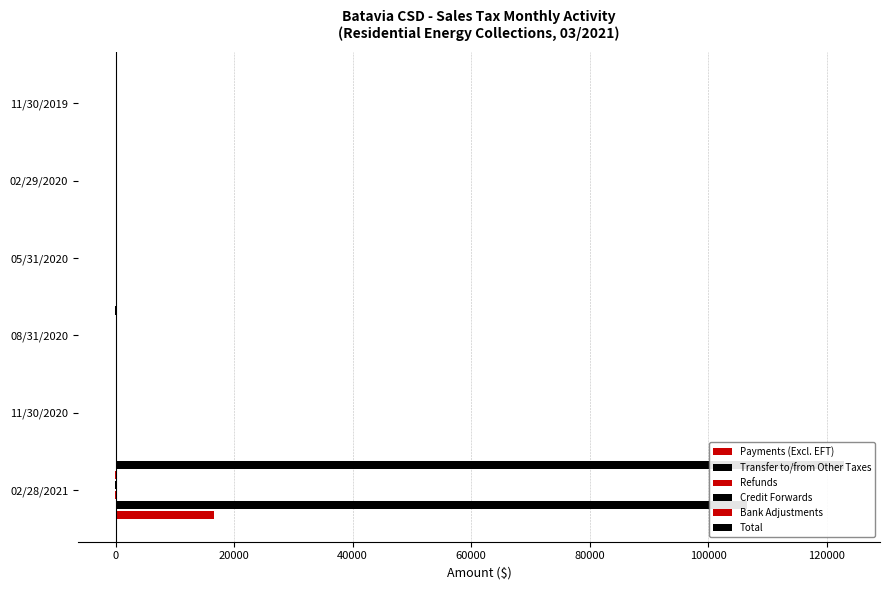

Reading left to right, transcribe all the data shown in this chart.

Payments (Excl. EFT): 16565.5	0.0	0.0	0.0	0.0	0.0
Transfer to/from Other Taxes: 106539.2	0.0	0.0	0.0	0.0	0.0
Refunds: -46.4	-0.2	0.0	0.0	0.0	0.0
Credit Forwards: -185.4	0.0	0.0	0.0	0.0	0.0
Bank Adjustments: -39.5	0.0	0.0	0.0	0.0	0.0
Total: 122833.3	-0.2	-46.4	0.0	0.0	0.0